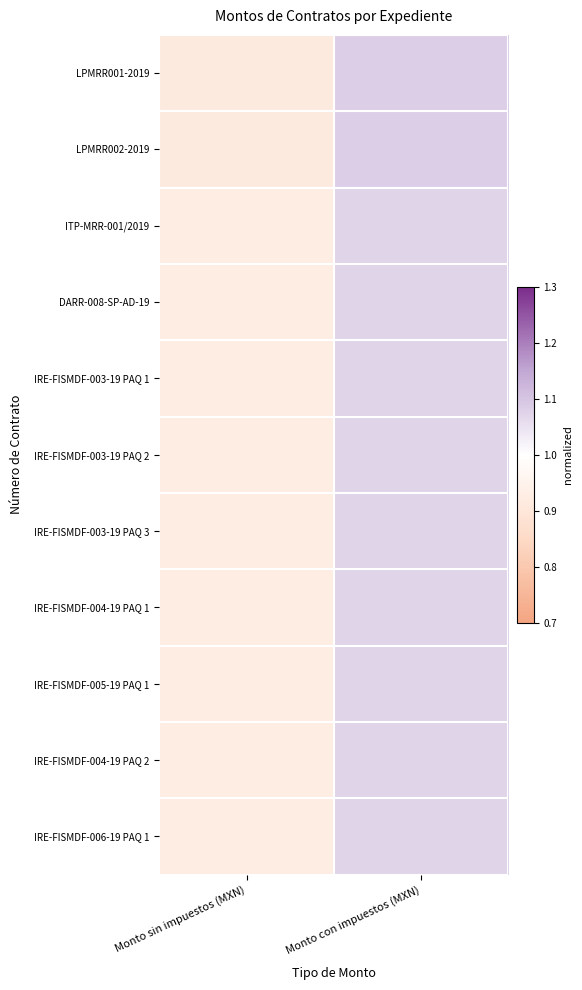

Reading right to left, extract all data points from this chart.

LPMRR001-2019: Monto con impuestos (MXN)=1.1	Monto sin impuestos (MXN)=0.9
LPMRR002-2019: Monto con impuestos (MXN)=1.1	Monto sin impuestos (MXN)=0.9
ITP-MRR-001/2019: Monto con impuestos (MXN)=1.1	Monto sin impuestos (MXN)=0.9
DARR-008-SP-AD-19: Monto con impuestos (MXN)=1.1	Monto sin impuestos (MXN)=0.9
IRE-FISMDF-003-19 PAQ 1: Monto con impuestos (MXN)=1.1	Monto sin impuestos (MXN)=0.9
IRE-FISMDF-003-19 PAQ 2: Monto con impuestos (MXN)=1.1	Monto sin impuestos (MXN)=0.9
IRE-FISMDF-003-19 PAQ 3: Monto con impuestos (MXN)=1.1	Monto sin impuestos (MXN)=0.9
IRE-FISMDF-004-19 PAQ 1: Monto con impuestos (MXN)=1.1	Monto sin impuestos (MXN)=0.9
IRE-FISMDF-005-19 PAQ 1: Monto con impuestos (MXN)=1.1	Monto sin impuestos (MXN)=0.9
IRE-FISMDF-004-19 PAQ 2: Monto con impuestos (MXN)=1.1	Monto sin impuestos (MXN)=0.9
IRE-FISMDF-006-19 PAQ 1: Monto con impuestos (MXN)=1.1	Monto sin impuestos (MXN)=0.9